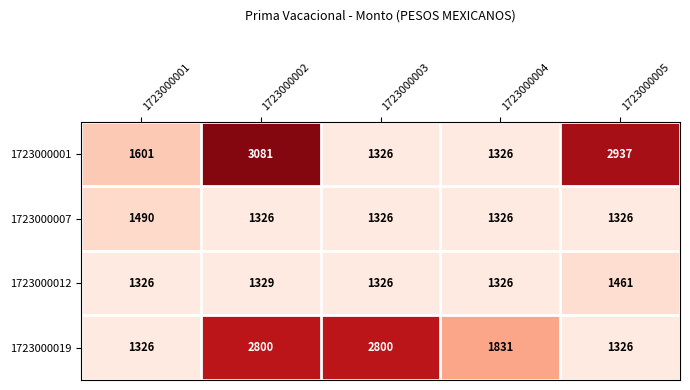

At how many categories does at least one series exceed 2936?

2